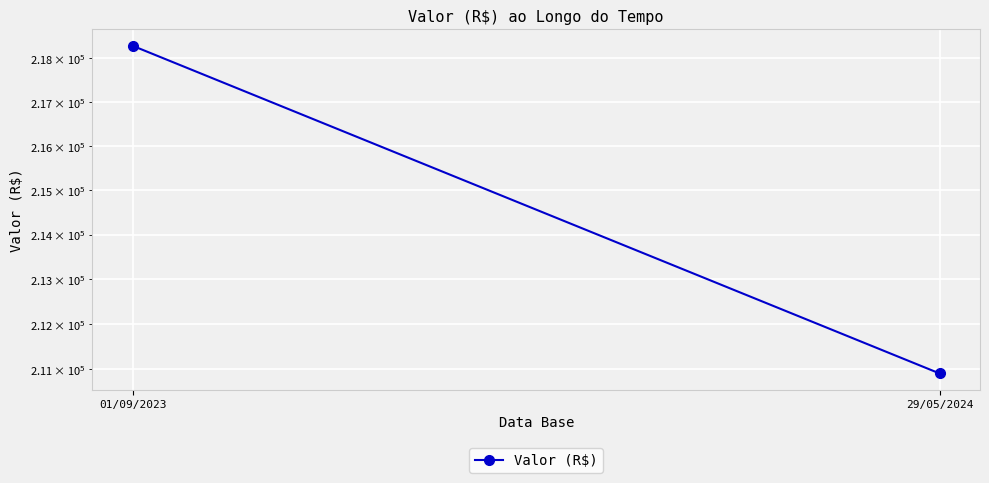

How many lines are shown in the chart?

1